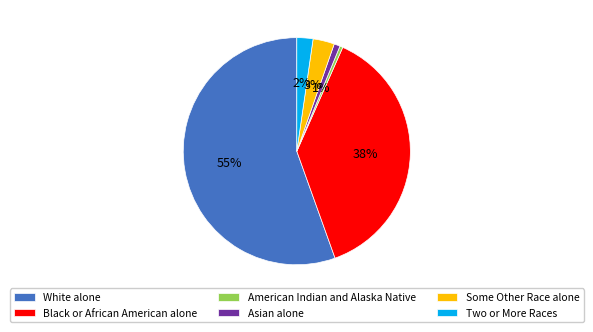

Does White alone represent more than half of the total?

Yes